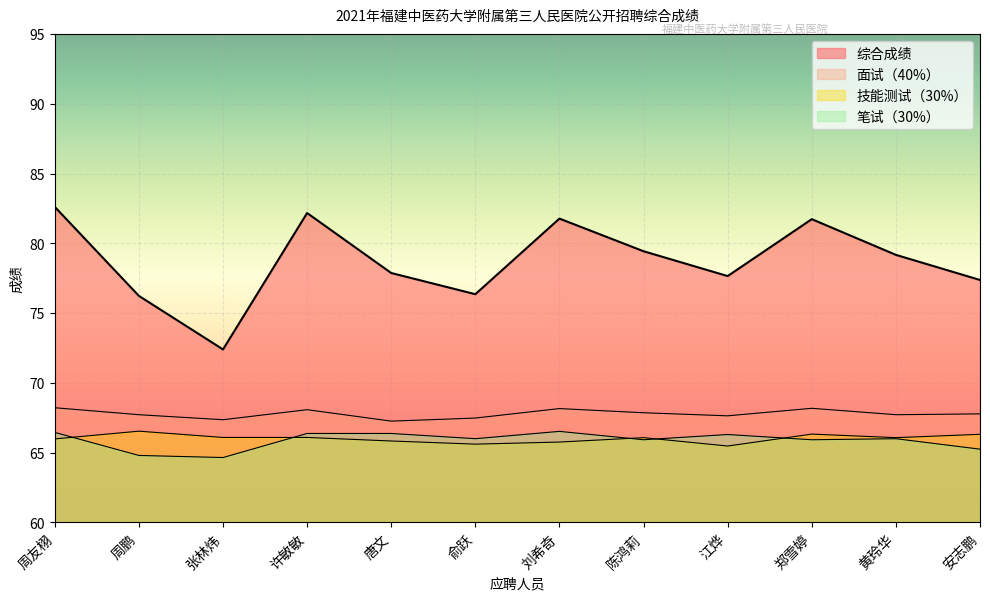

At which label does 技能测试（30%） reach its peak?

周鹏